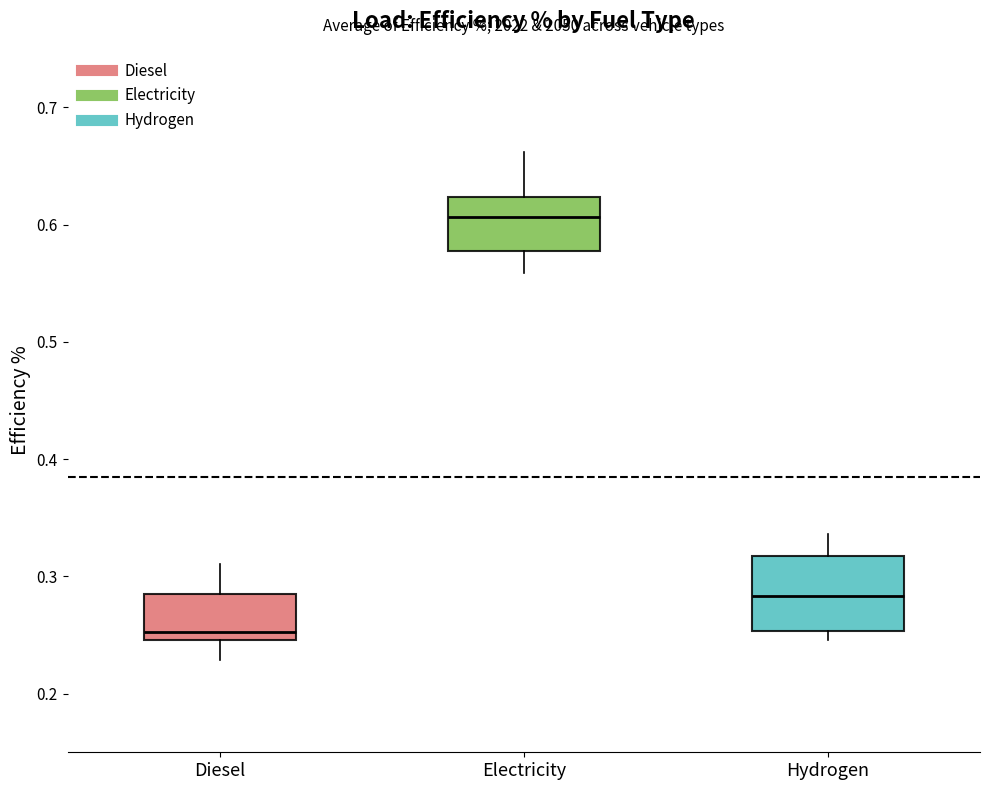

Where is the upper edge of the box for Diesel on the y-axis? The values are not printed on the chart, so give them approximately, as read against the axis.

0.28